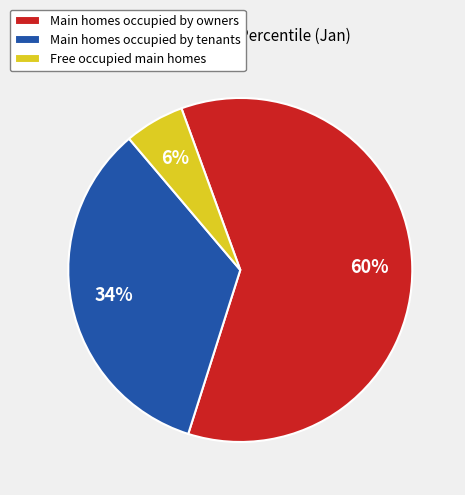

Is the sum of Free occupied main homes and Main homes occupied by owners greater than half?

Yes